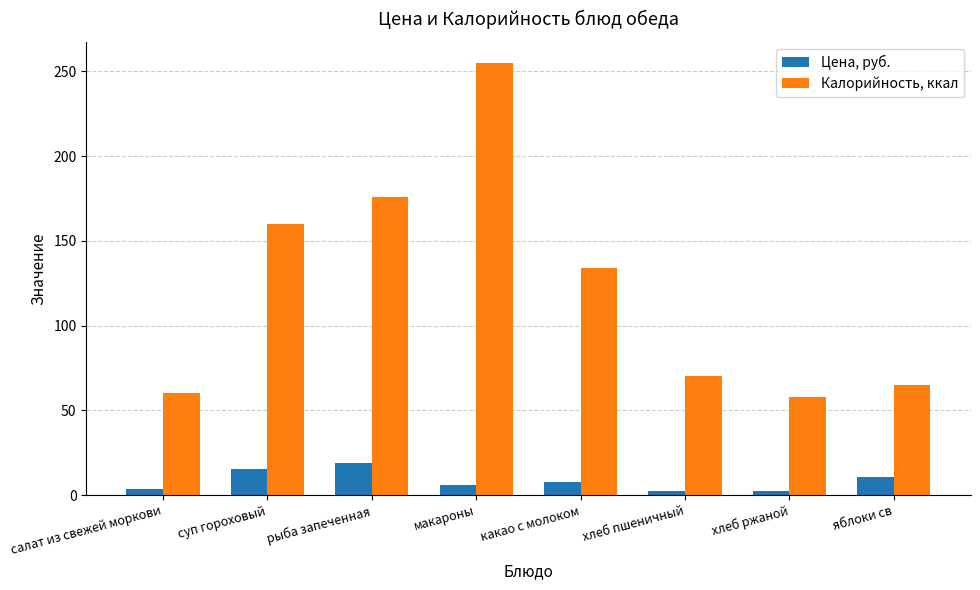

True or false: Калорийность, ккал has a value of 19.2 at хлеб ржаной.

False